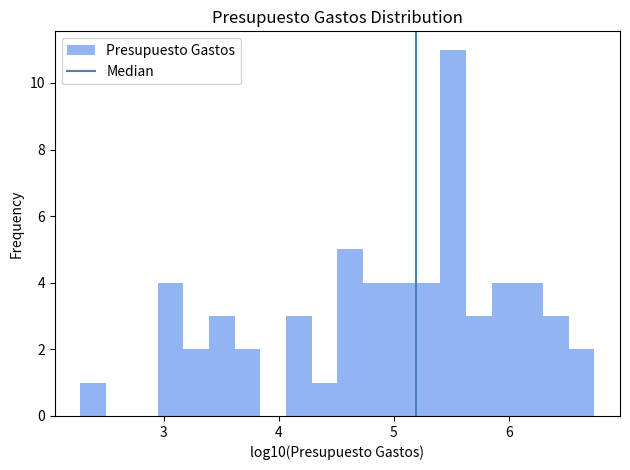

Around what value on the x-axis is the tallest bar? Give the approximate position of its centre, as read against the axis.

5.5